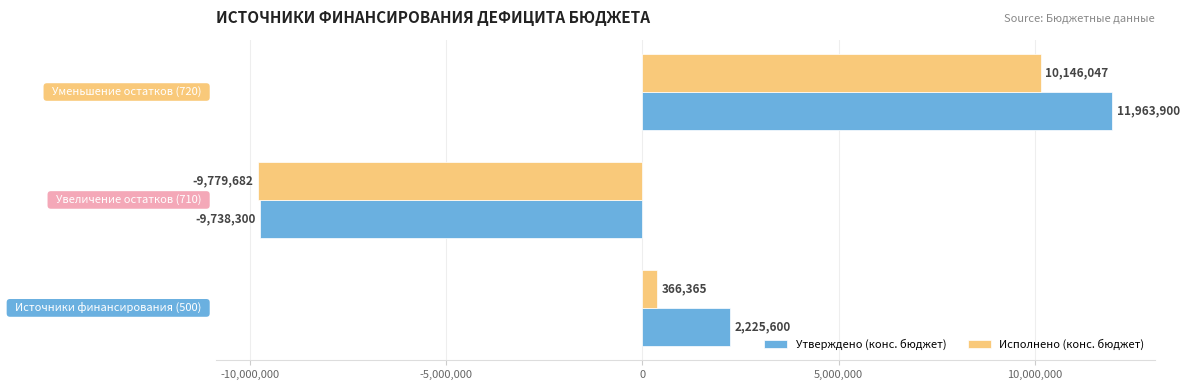

Count the Утверждено (конс. бюджет) values in the range -9738300 to 11963900.

3